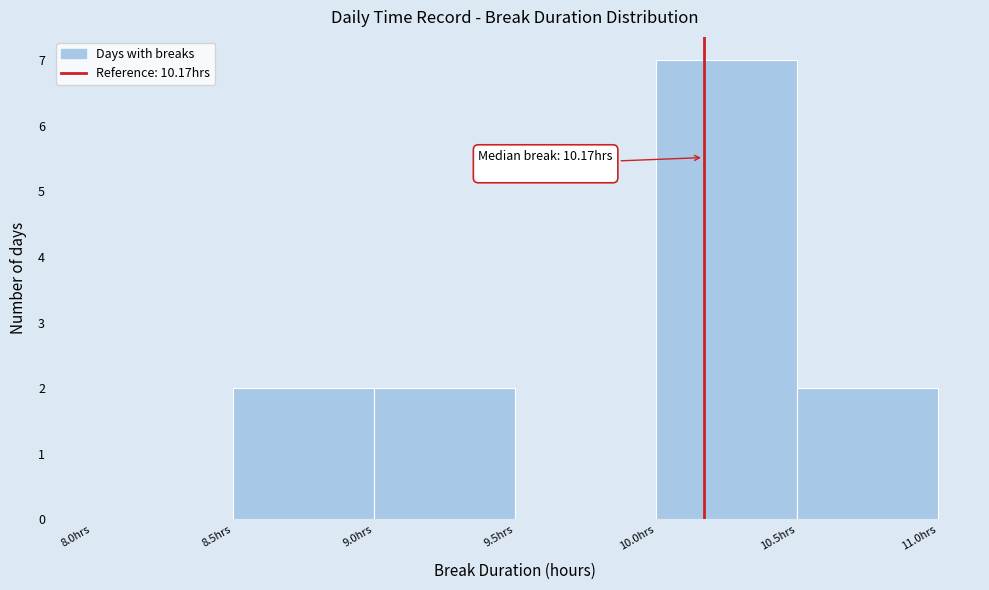

Which range on the x-axis has the tallest bar?

10.0 to 10.5